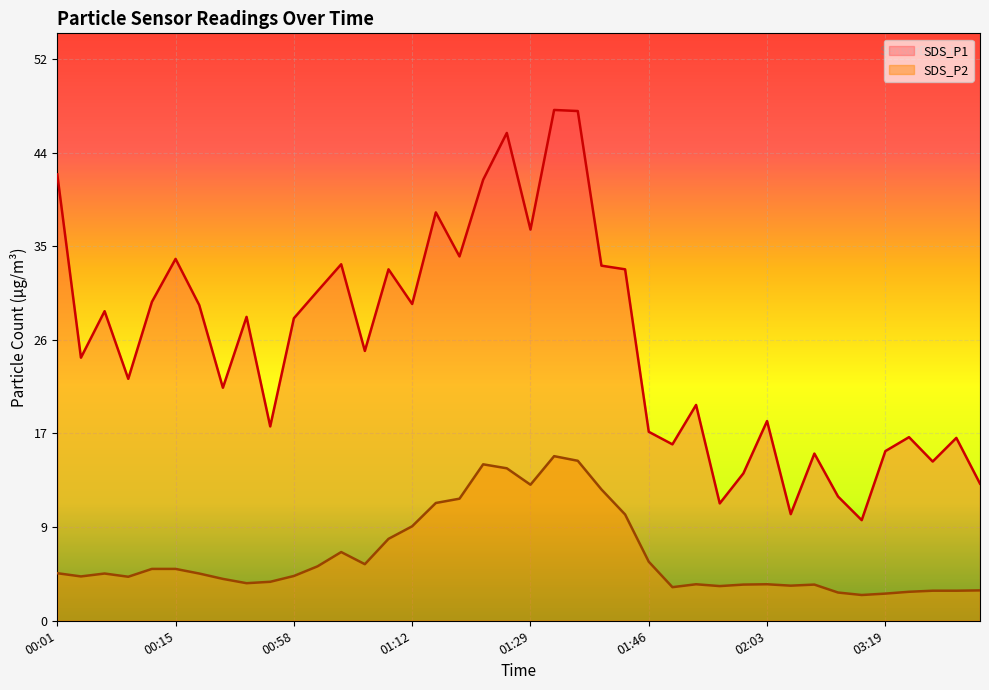

True or false: SDS_P1 and SDS_P2 cross at least once.

False